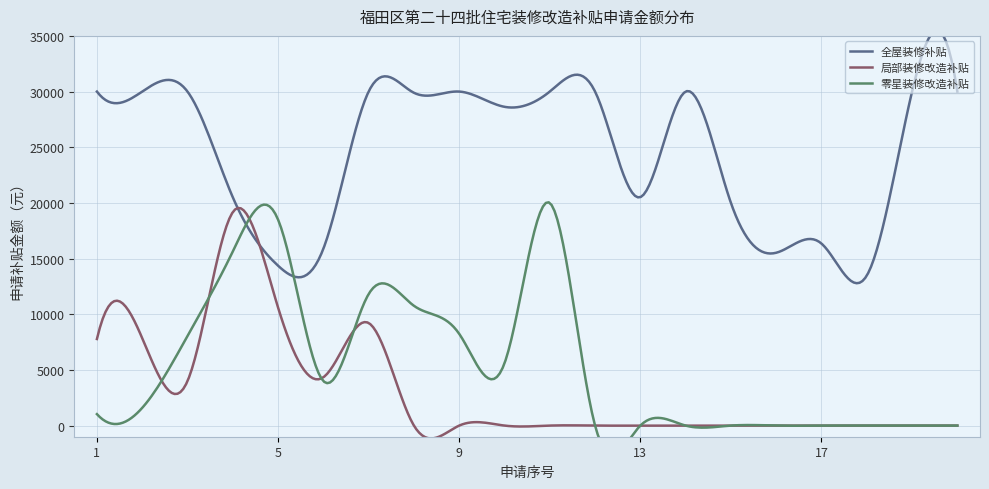

Rank the categories by 局部装修改造补贴 value from lowest to highest.

8, 9, 10, 11, 12, 13, 14, 15, 16, 17, 18, 19, 20, 3, 6, 1, 2, 7, 5, 4